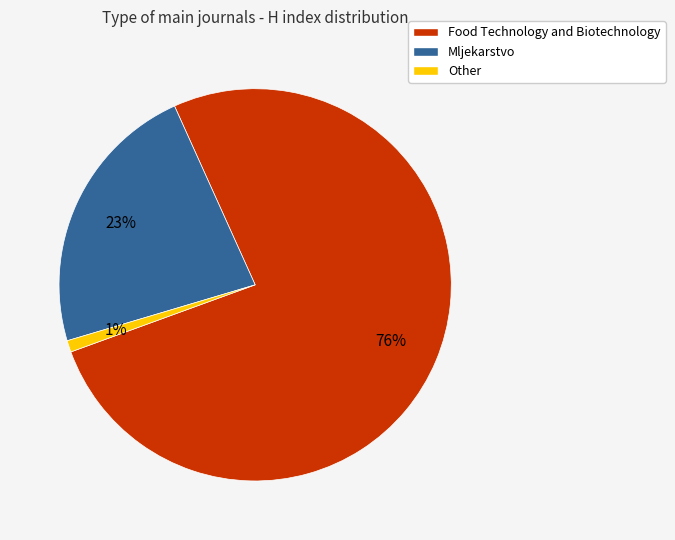

Which category accounts for the majority?

Food Technology and Biotechnology